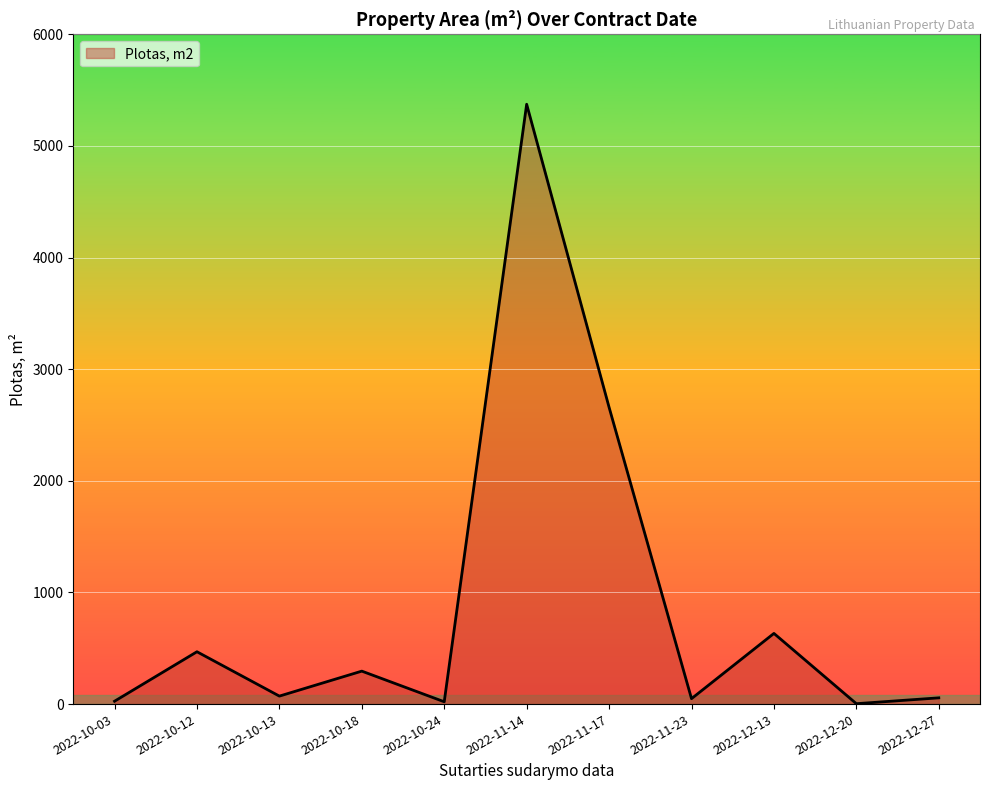

Is it true that the value at 2022-11-17 is 1325.9?

False